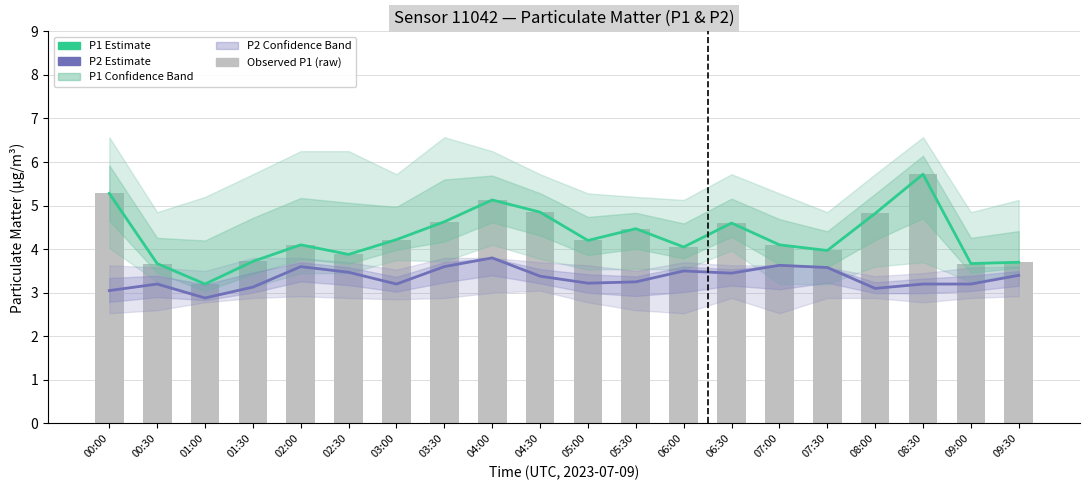

Which series has the widest spread of values?

P1 Estimate